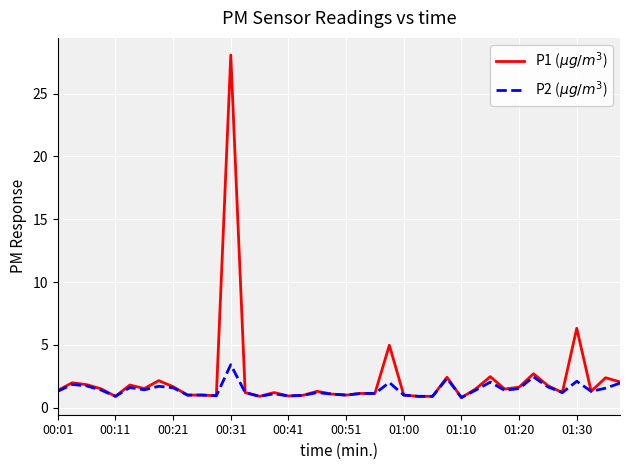

What is the minimum value shown in the chart?

0.8